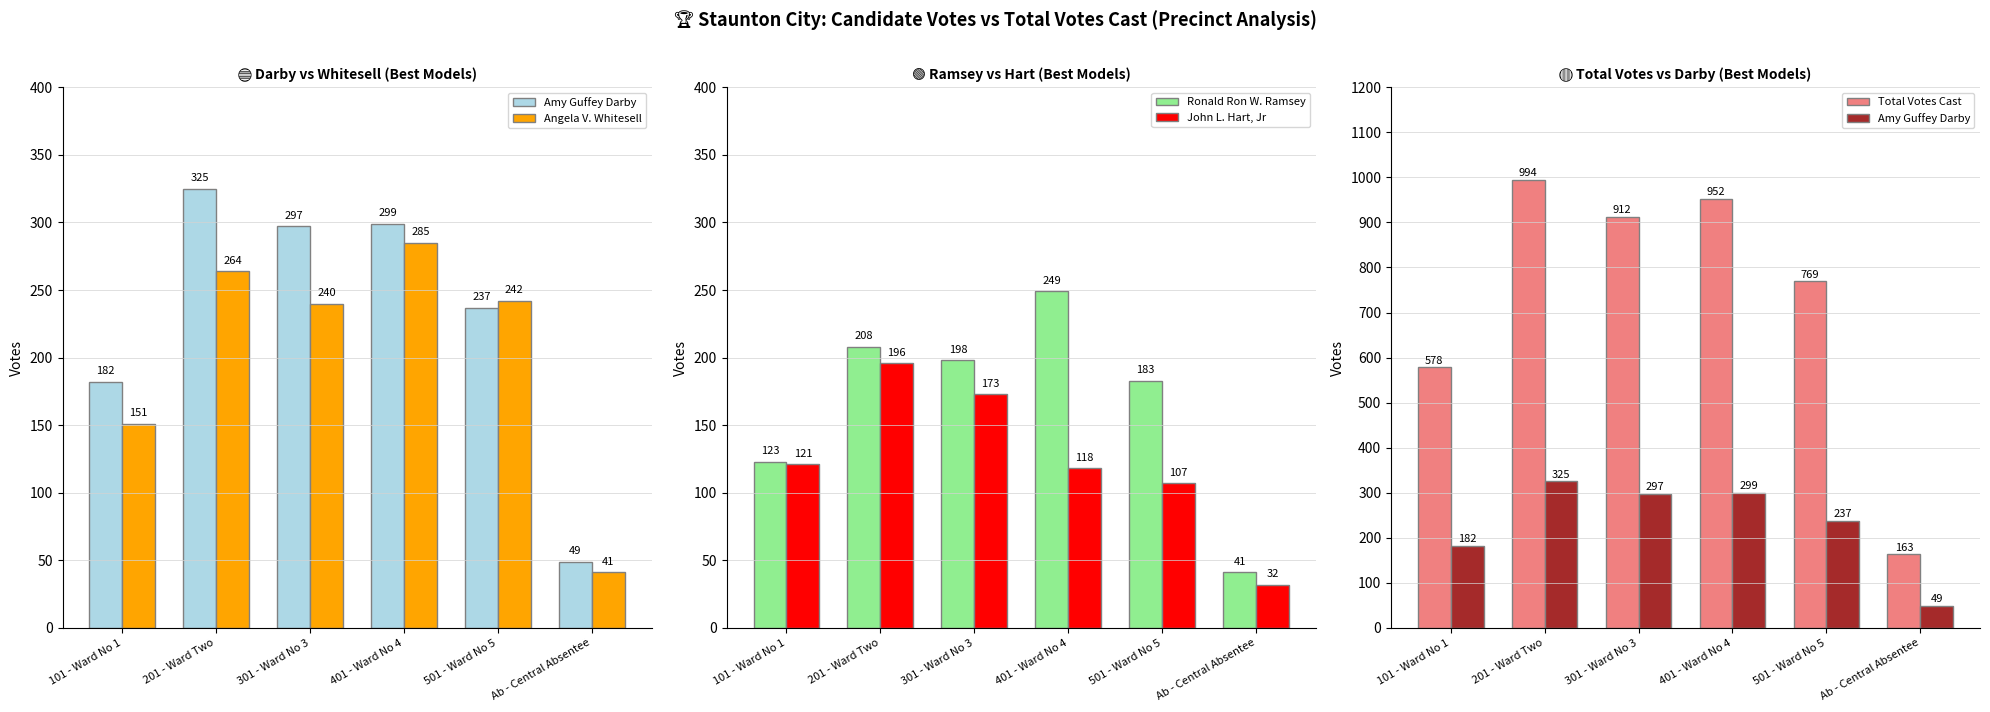

What is the minimum value for Ronald Ron W. Ramsey?

41